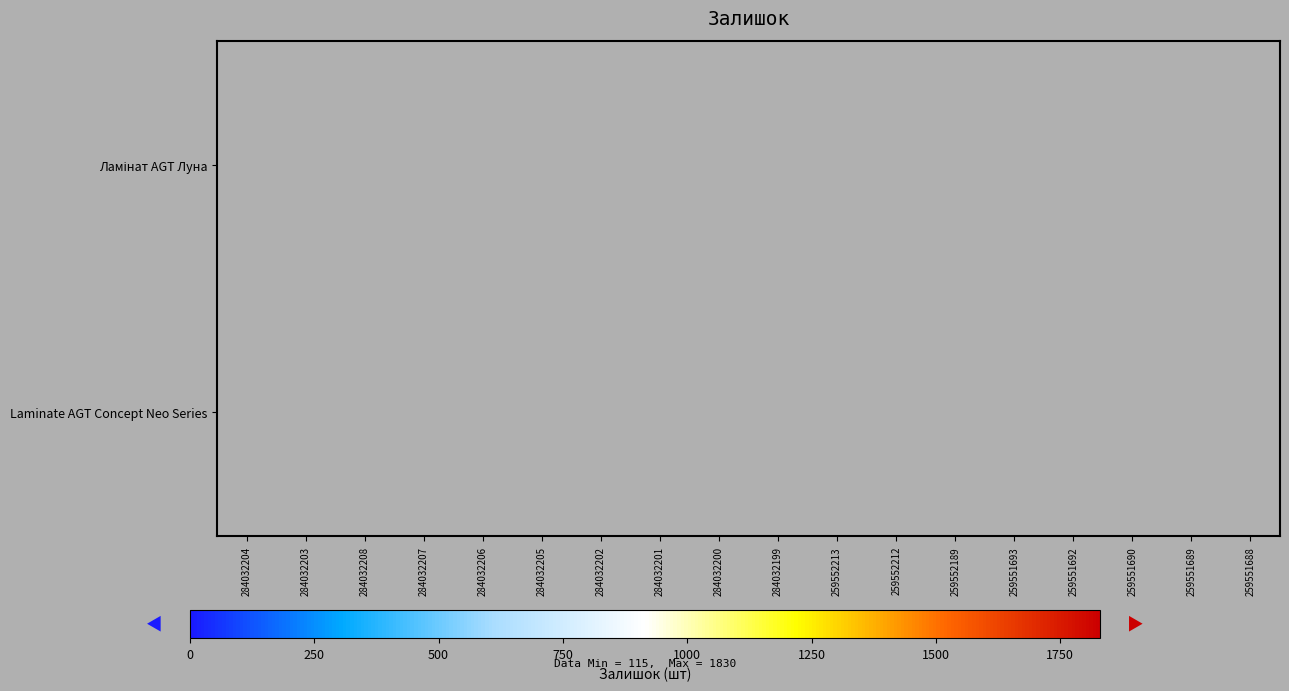

At how many categories does at least one series exceed 296?

11